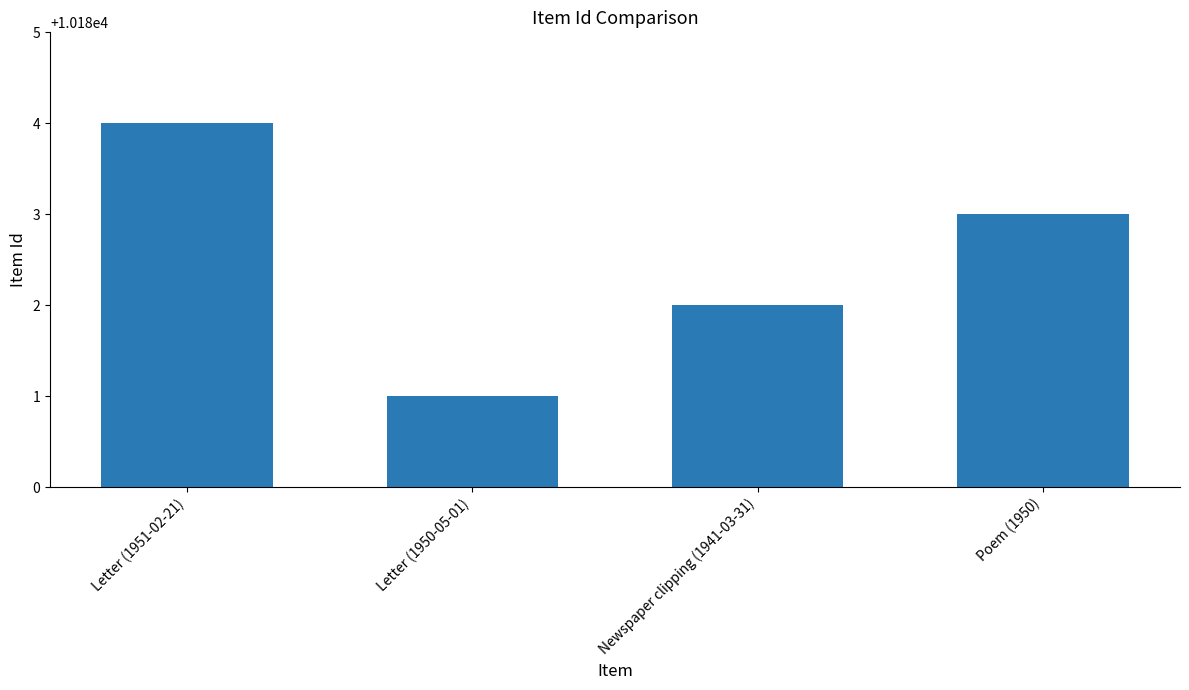

Where is the data nearest to the value 10182?

Newspaper clipping (1941-03-31)